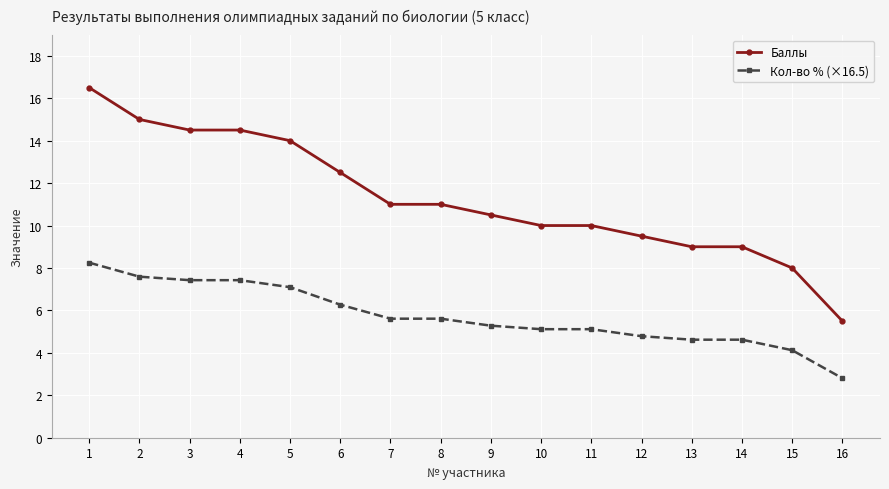

True or false: Баллы and Кол-во % (×16.5) intersect in this chart.

False